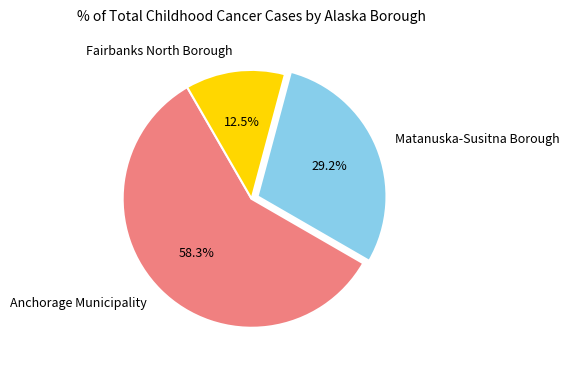

Is there any slice that represents more than half of the pie?

Yes